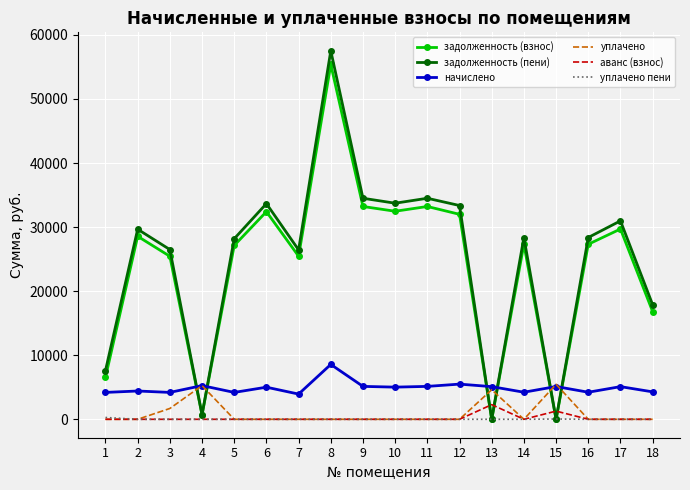

Between 1 and 4, which series saw the biggest shift?

задолженность (пени)